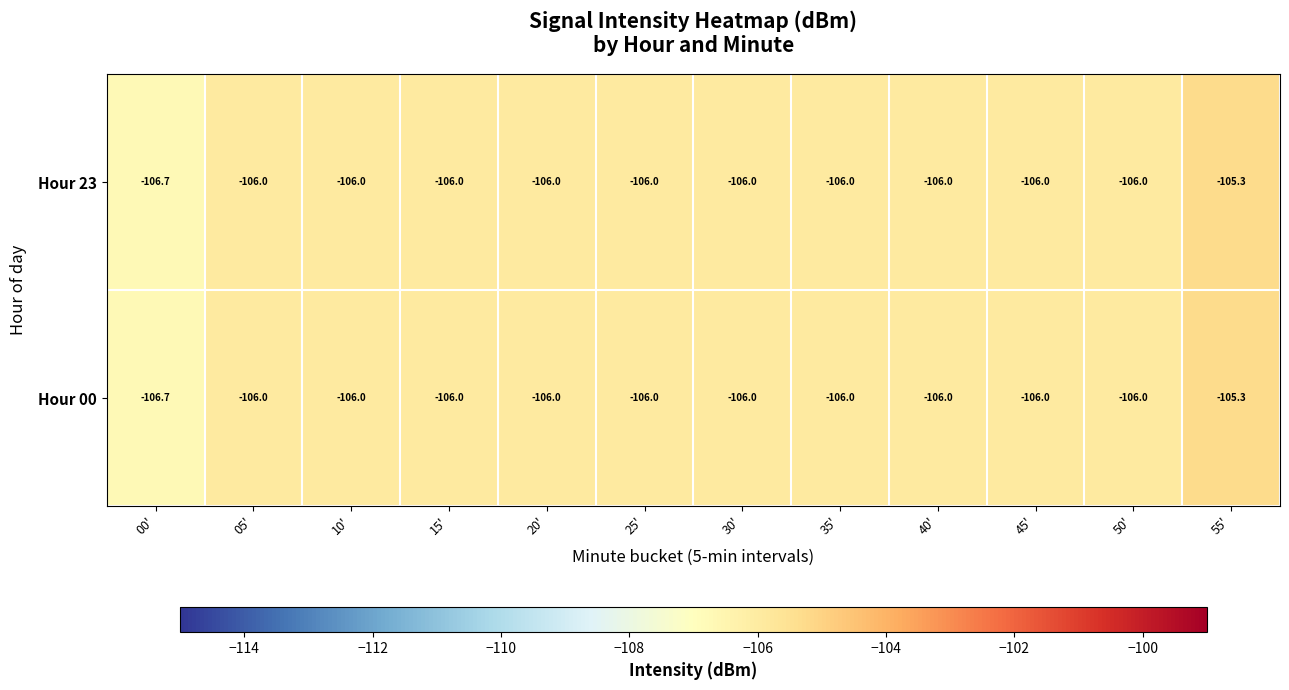

How many Hour 00 values are between -106 and -105?

11